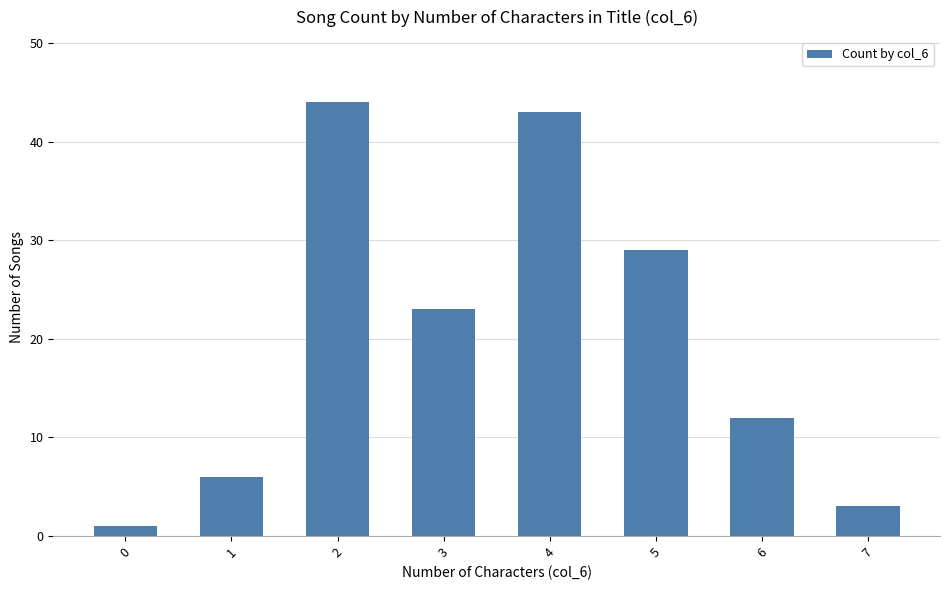

List the labels in order of value, largest first.

2, 4, 5, 3, 6, 1, 7, 0